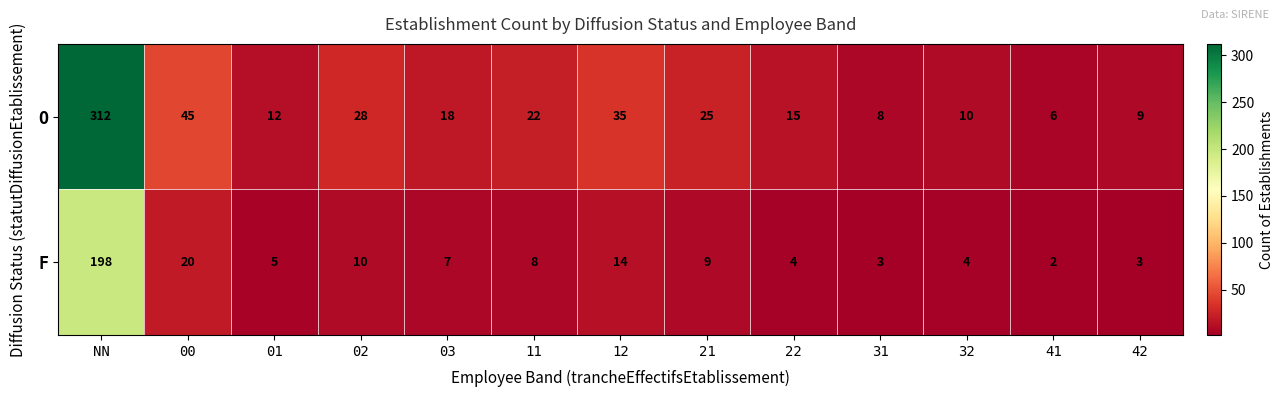

Rank the categories by O value from highest to lowest.

NN, 00, 12, 02, 21, 11, 03, 22, 01, 32, 42, 31, 41